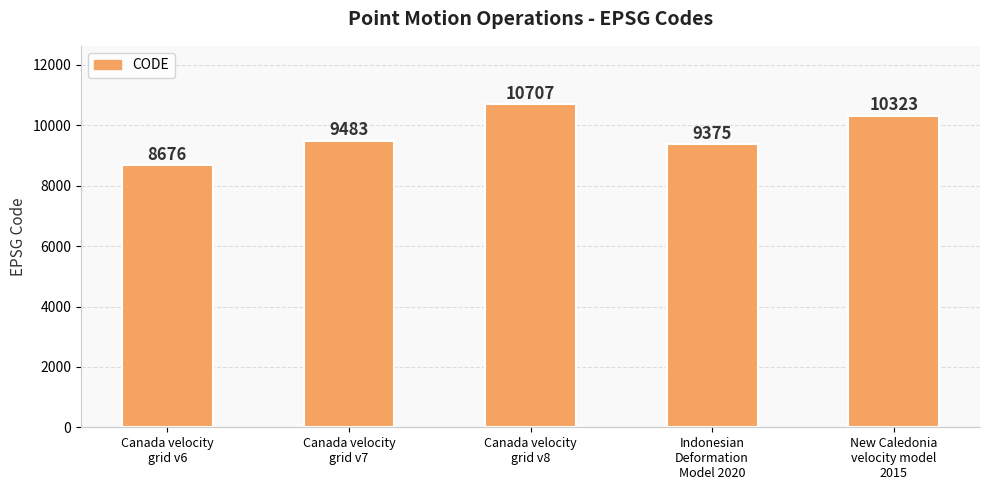

What is the maximum value shown in the chart?

10707